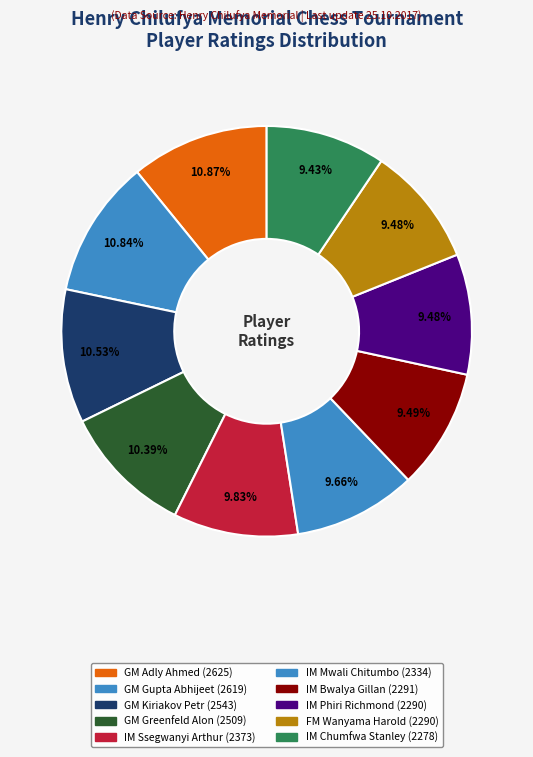

Is there any slice that represents more than half of the pie?

No